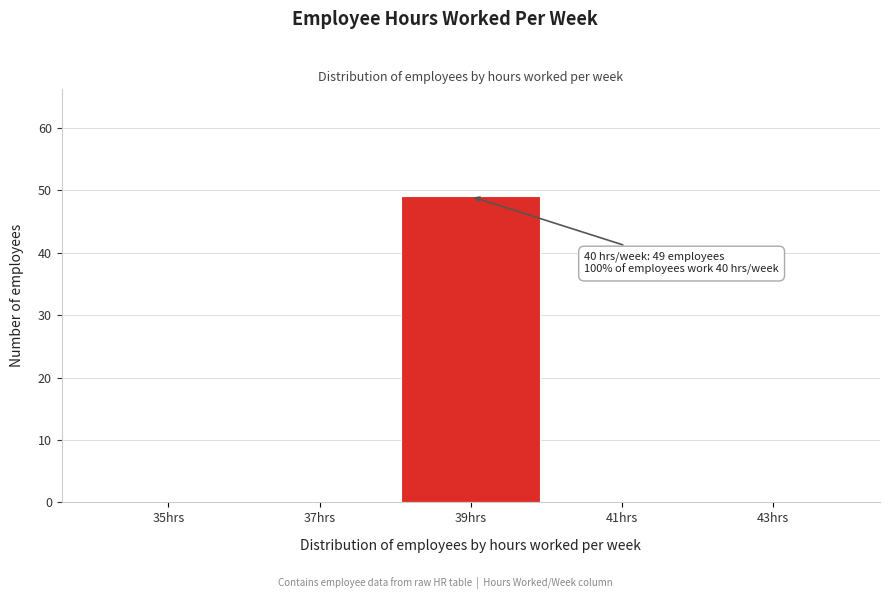

Reading right to left, list all the values displayed in this chart.

43hrs=0	41hrs=0	39hrs=49	37hrs=0	35hrs=0